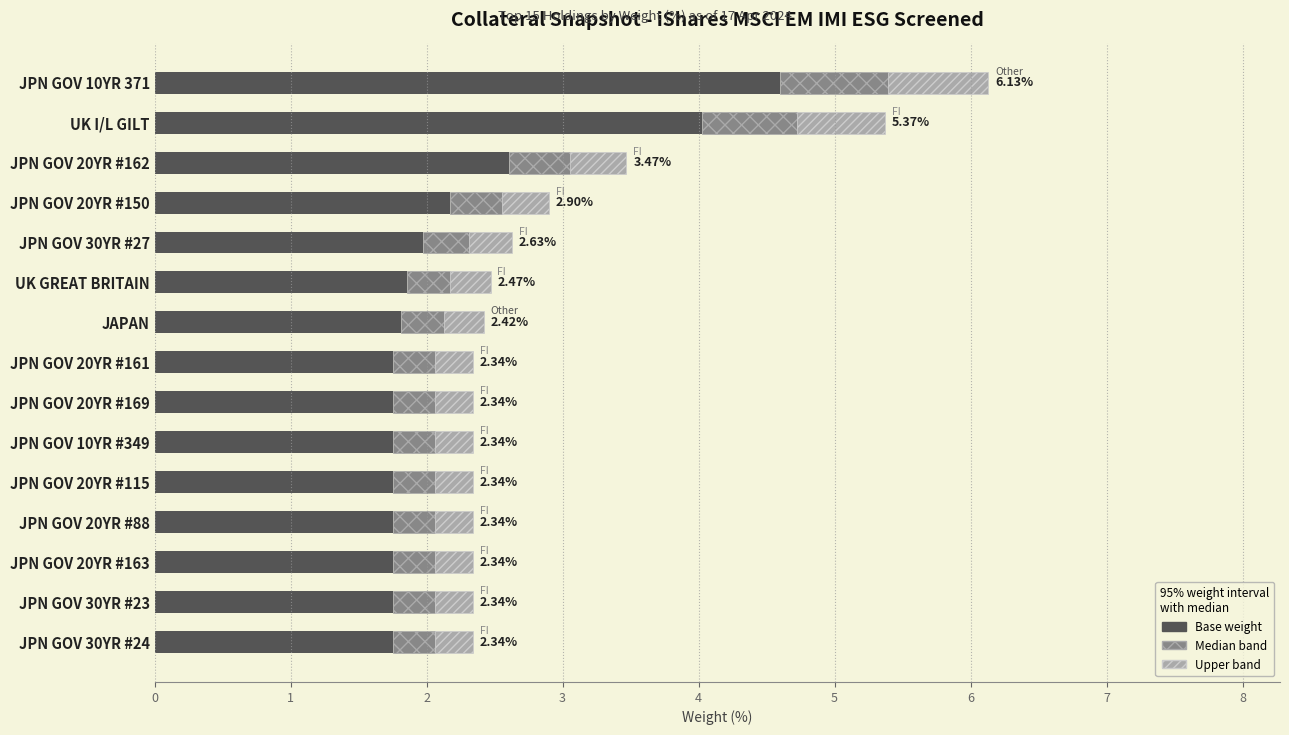

What is the sum of the Base weight values at JPN GOV 20YR #88 and JPN GOV 10YR #349?

3.5